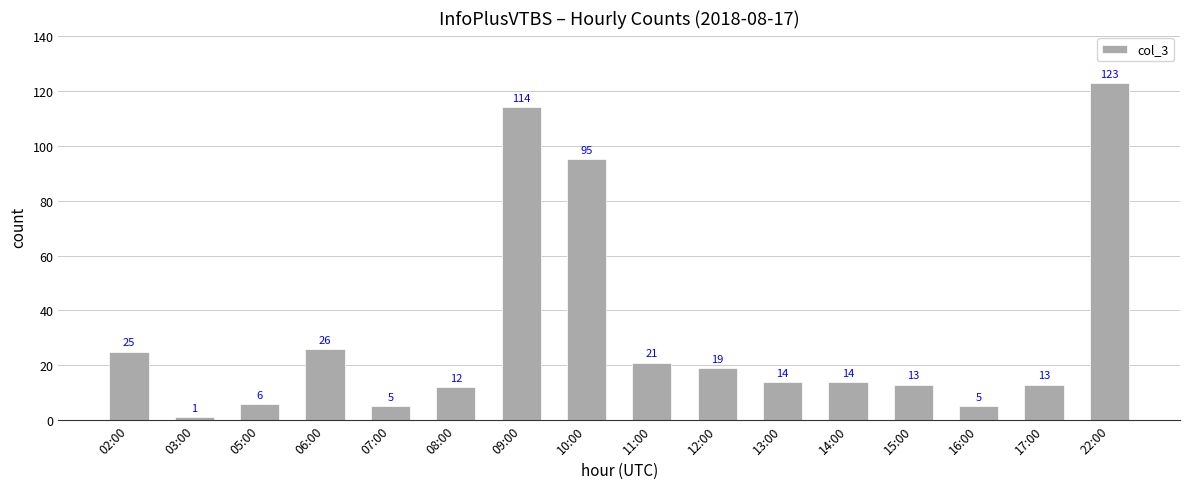

True or false: the data shows 7 at 12:00.

False